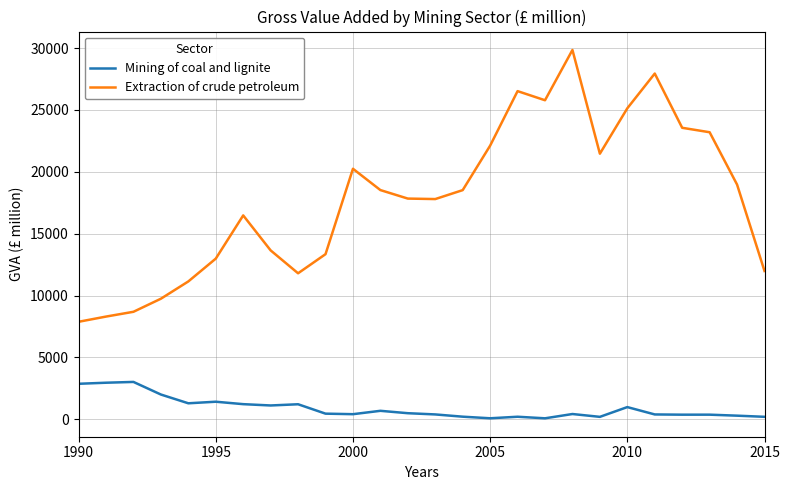

Rank the series by their maximum value, from highest to lowest.

Extraction of crude petroleum, Mining of coal and lignite